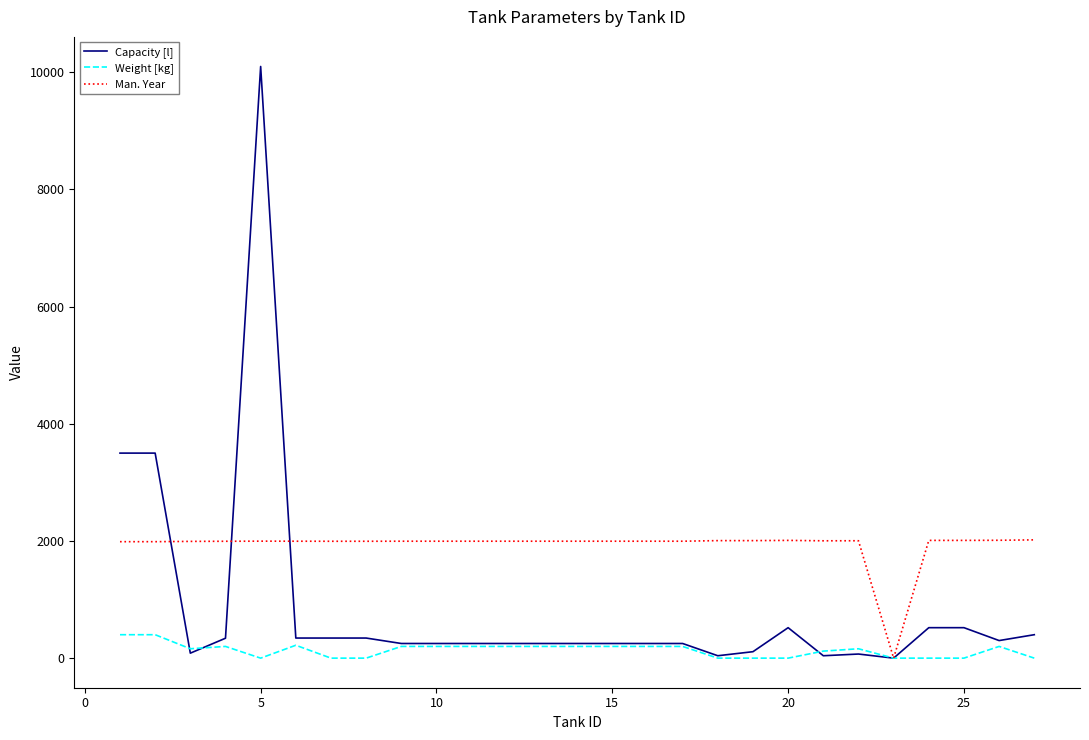

True or false: Capacity [l] and Weight [kg] intersect in this chart.

True